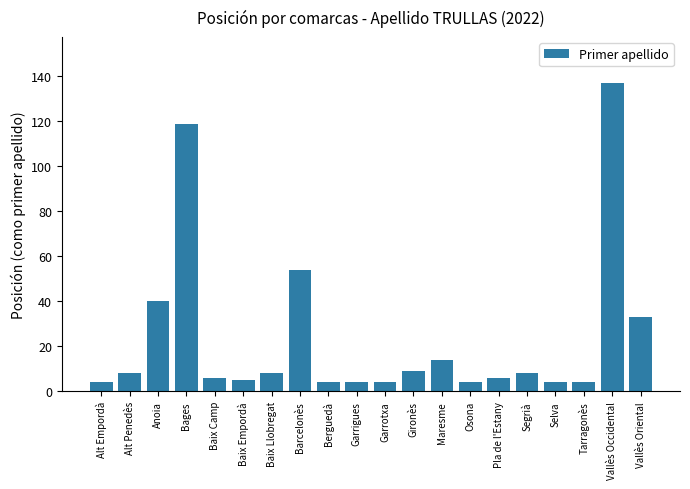

The chart shows a value of 4 at Garrotxa. True or false?

True